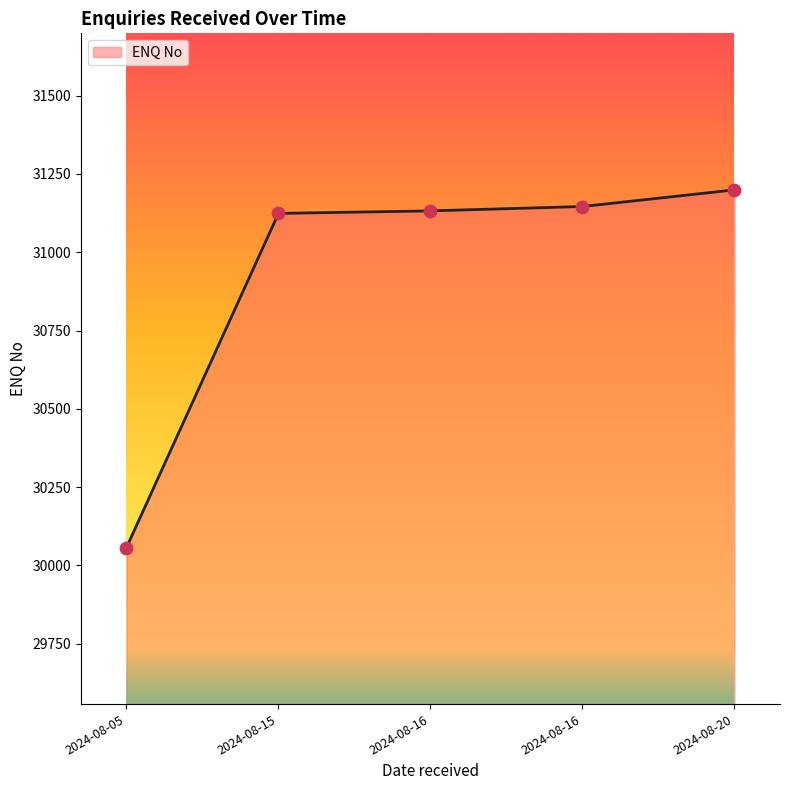

What is the change in value from 2024-08-05 to 2024-08-16?

+1075